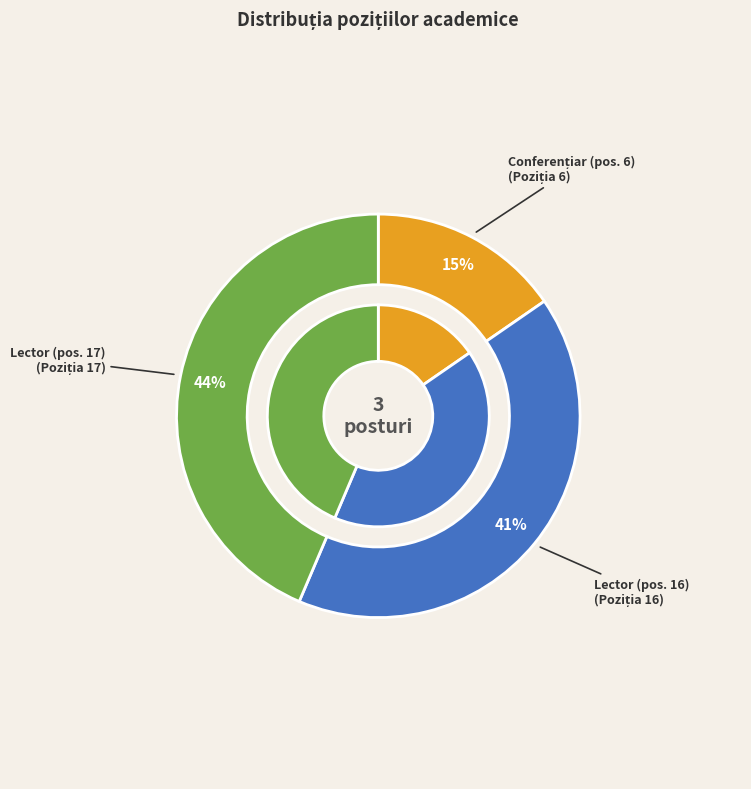

True or false: Lector accounts for 57% of the total.

False